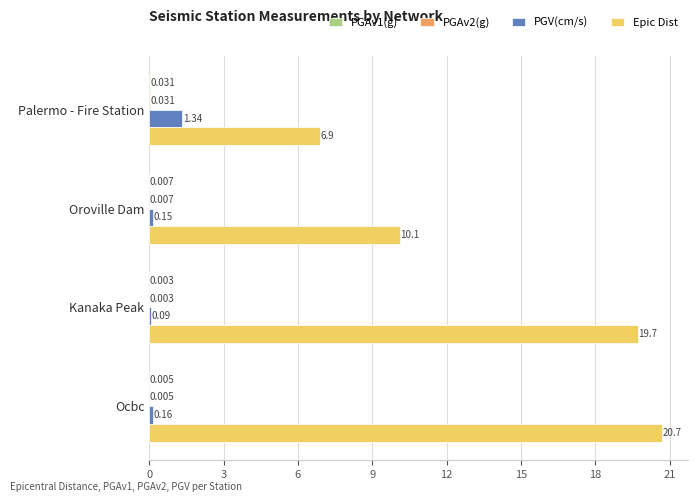

Which series has the largest total across all categories?

Epic Dist